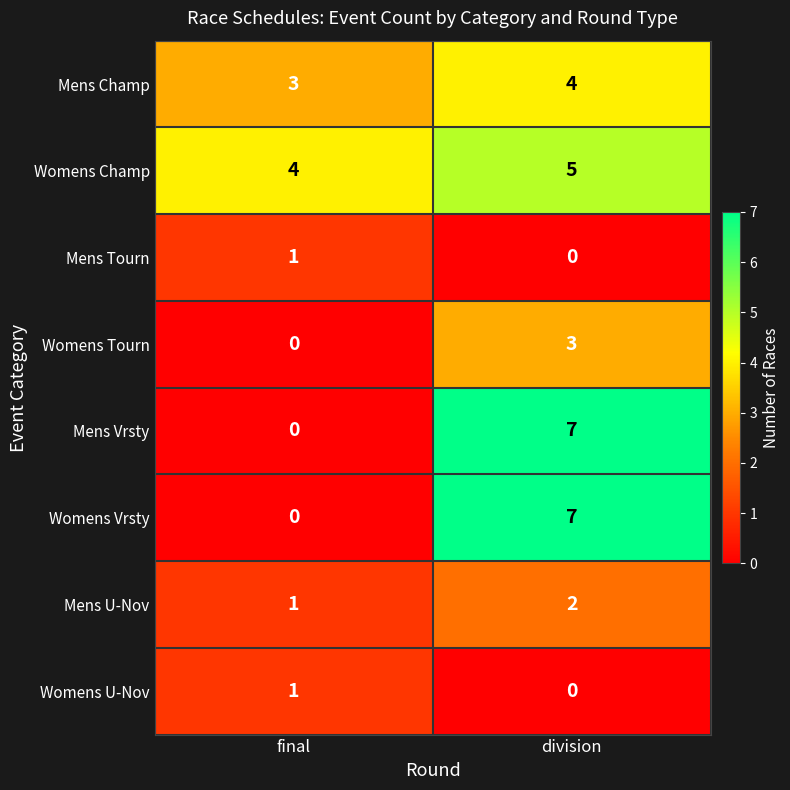

Rank the categories by Mens Champ value from highest to lowest.

division, final